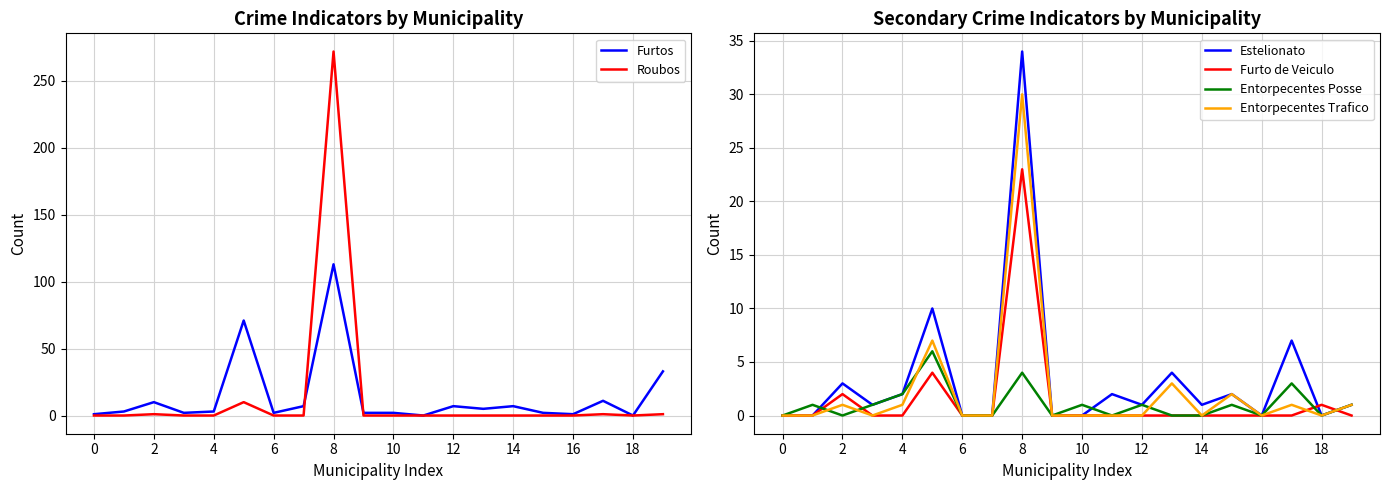

The Estelionato series shows -10 at 18. True or false?

False